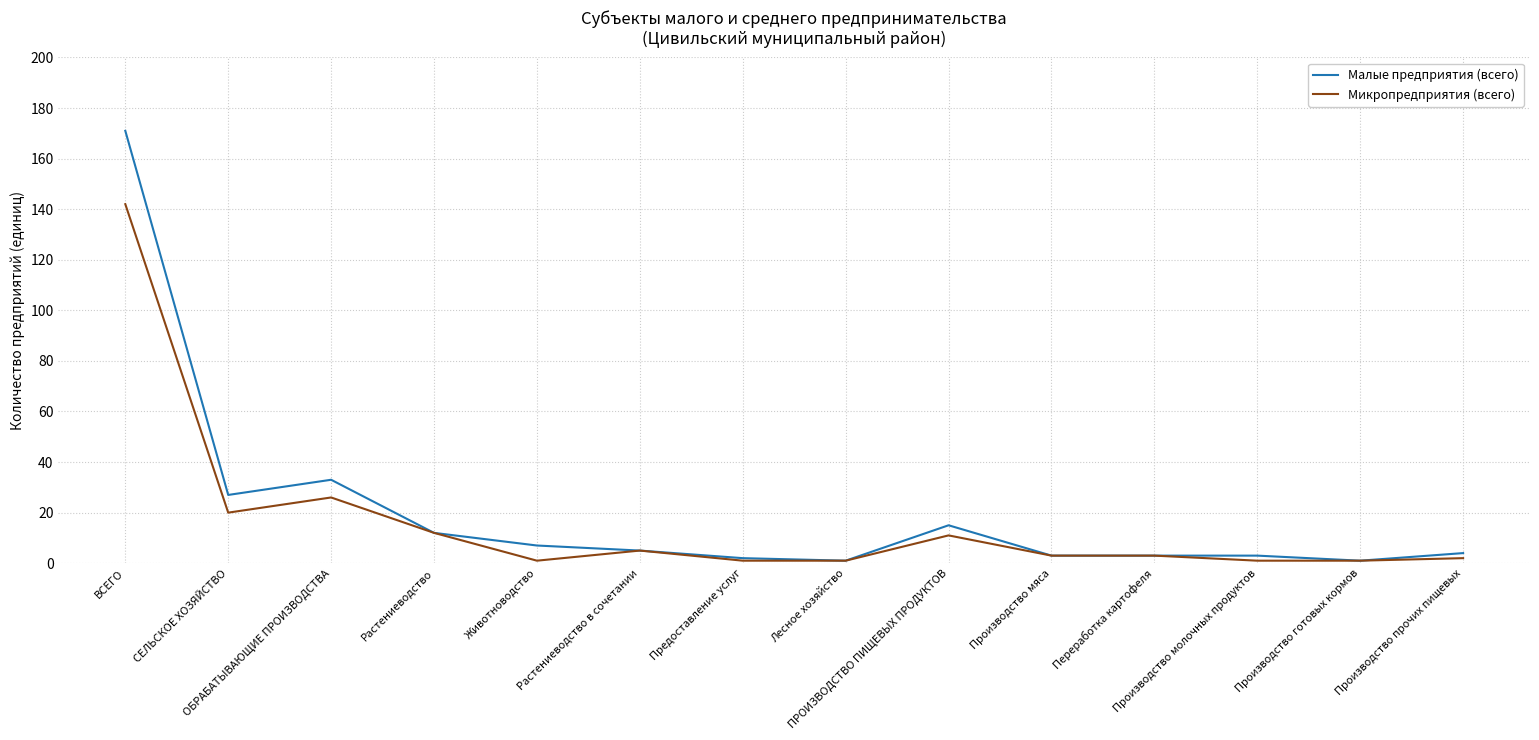

Rank the series by their average value, from lowest to highest.

Микропредприятия (всего), Малые предприятия (всего)